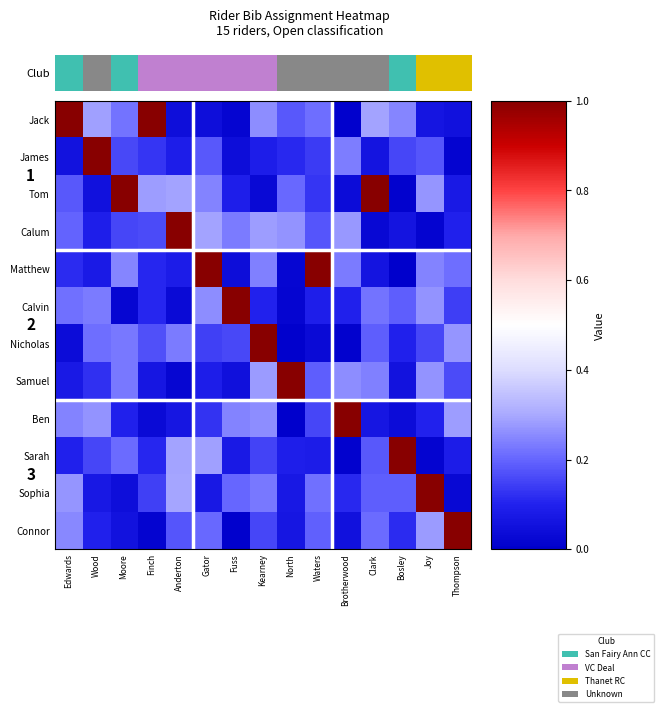

What is the highest value of the Matthew series?

1.0